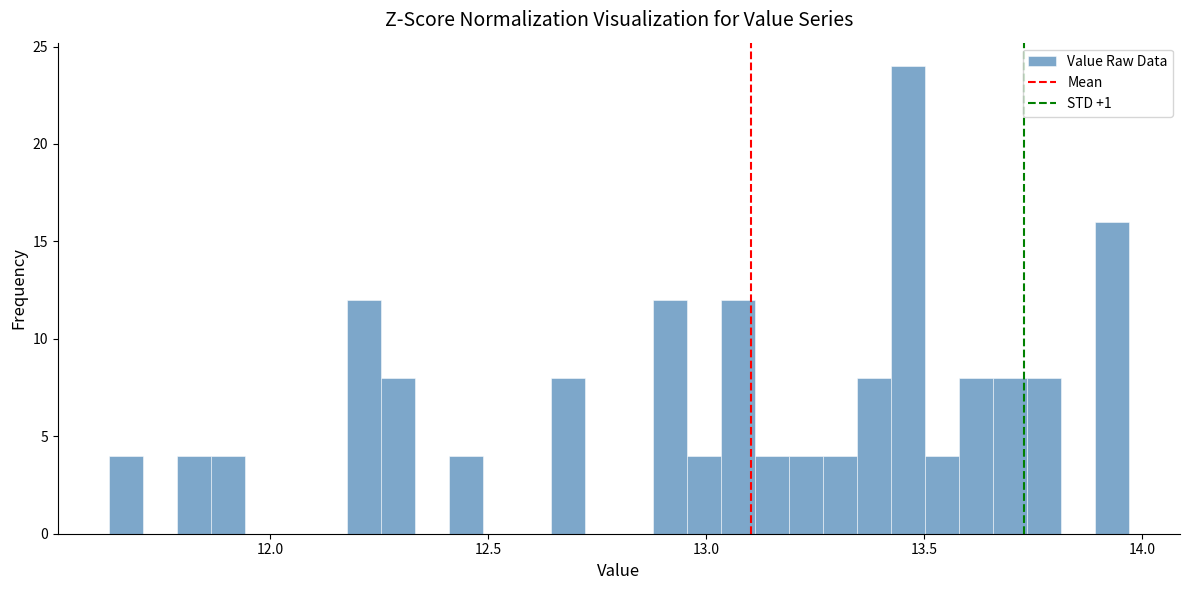

Around what value on the x-axis is the tallest bar? Give the approximate position of its centre, as read against the axis.

13.45